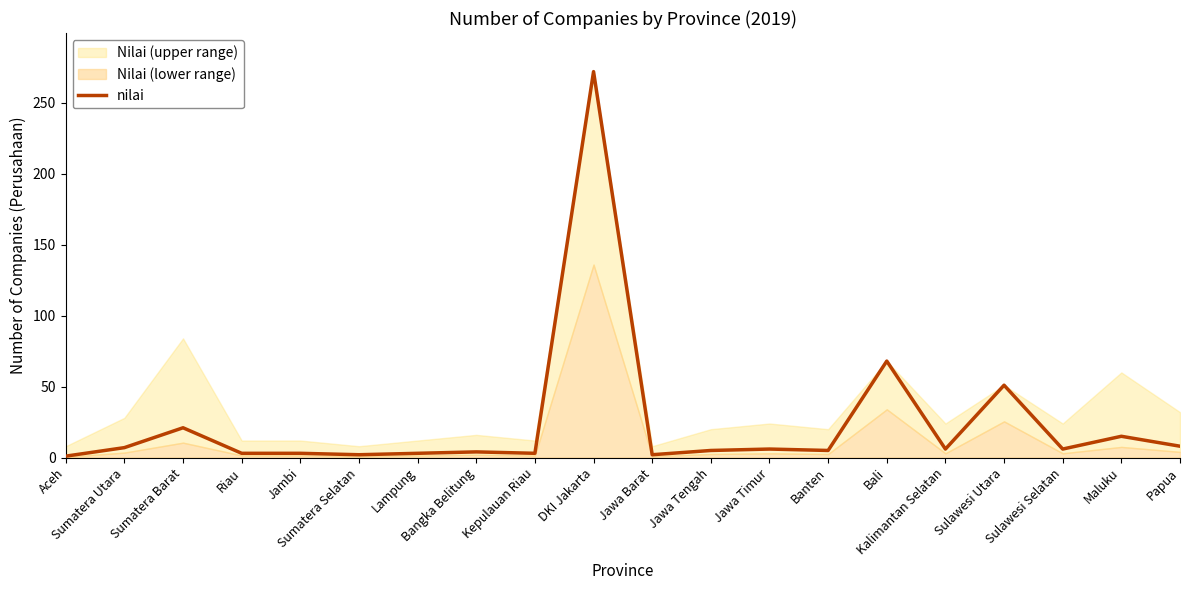

Reading left to right, extract all data points from this chart.

1	7	21	3	3	2	3	4	3	272	2	5	6	5	68	6	51	6	15	8